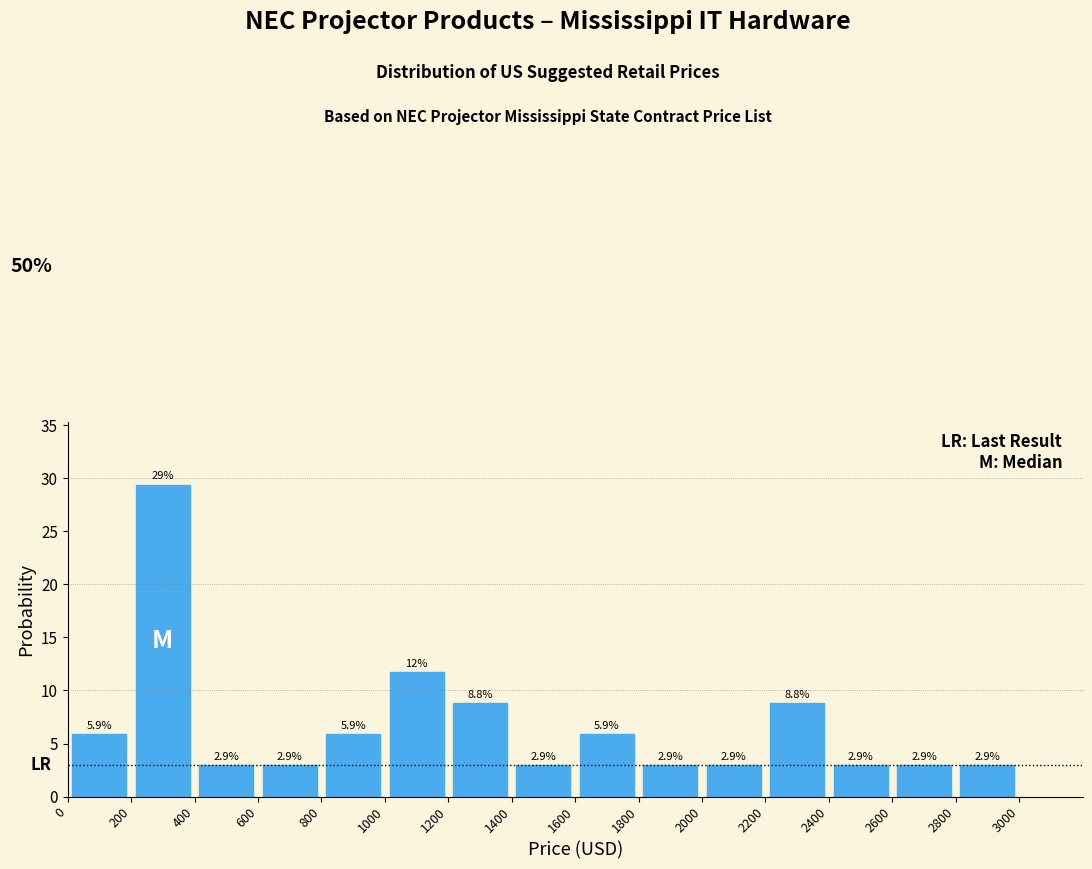

Which range on the x-axis has the tallest bar?

200 to 400